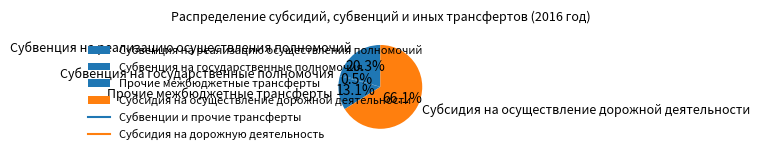

Which has a higher value, Субвенция на реализацию осуществления полномочий or Субвенция на государственные полномочия?

Субвенция на реализацию осуществления полномочий